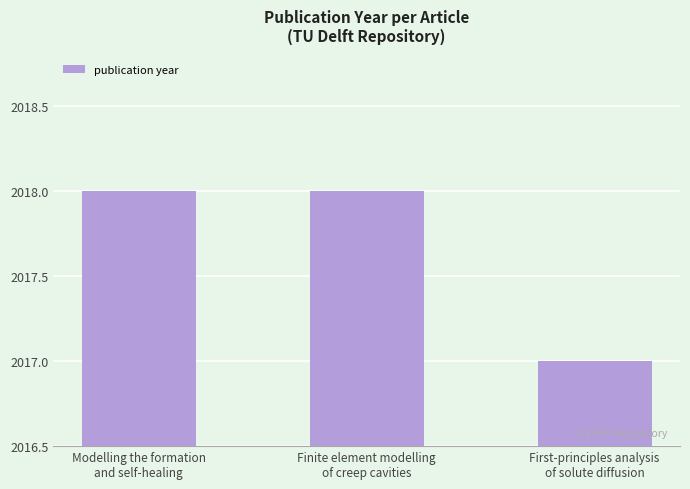

What is the greatest value displayed?

2018